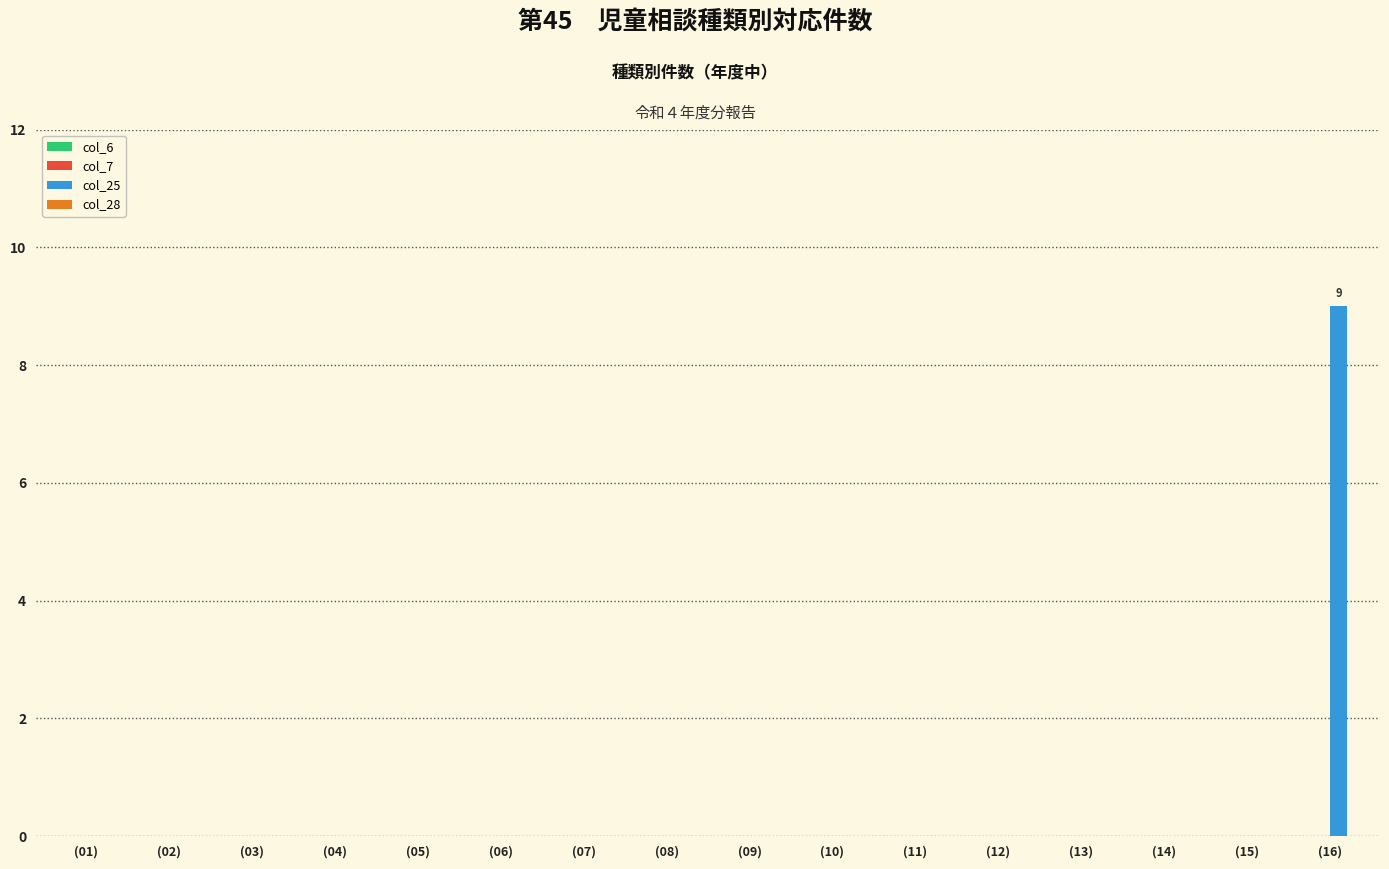

What is the sum of all values?

9